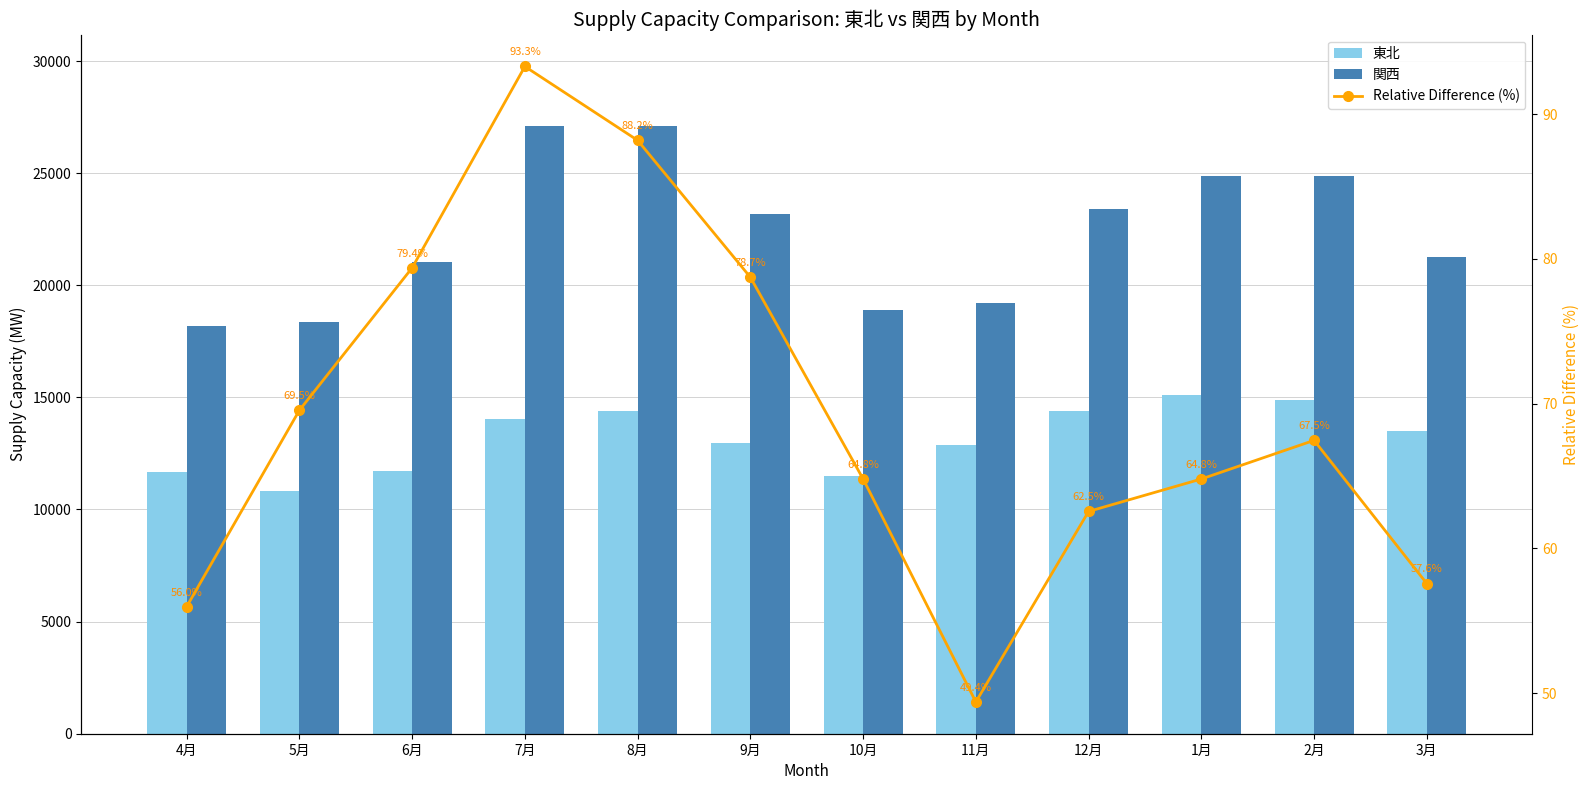

Reading right to left, what are all the values shown in this chart?

東北: 13504.9	14864.2	15104.9	14408.4	12862.9	11474.0	12960.5	14404.8	14024.5	11731.2	10837.0	11661.2
関西: 21278.8	24891.3	24891.3	23420.5	19215.3	18908.4	23164.2	27108.2	27108.2	21043.3	18373.0	18187.9
Relative Difference (%): 57.6	67.5	64.8	62.5	49.4	64.8	78.7	88.2	93.3	79.4	69.5	56.0